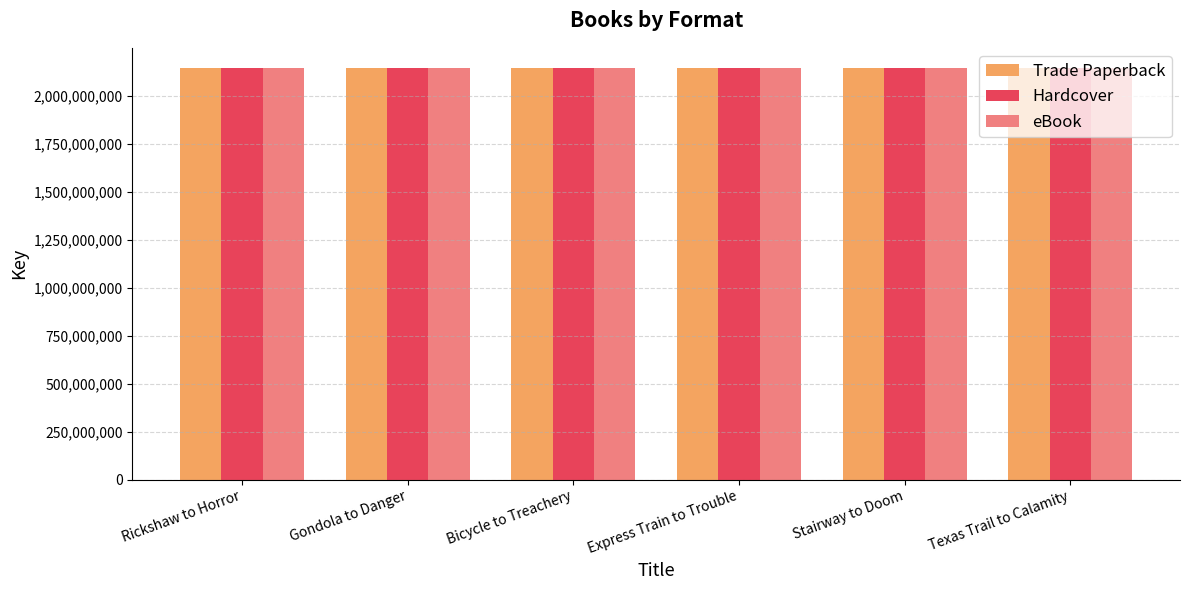

What is the total value across all series at Rickshaw to Horror?

6425131347